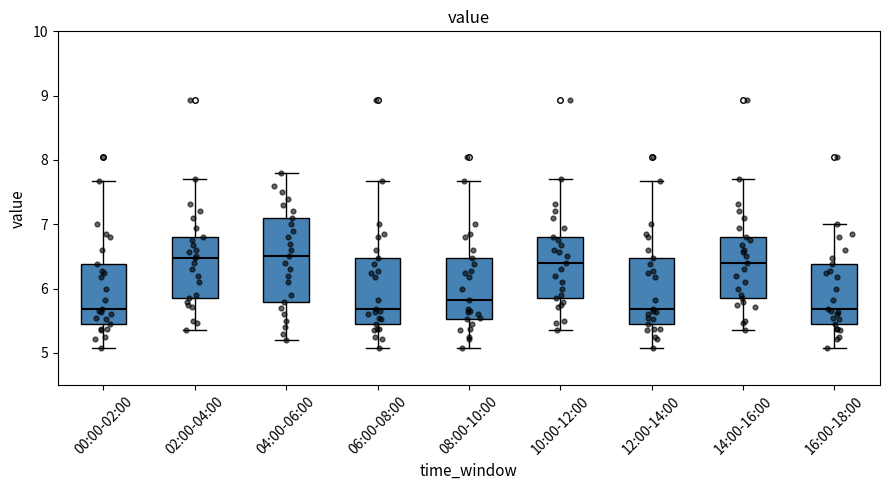

Where is the upper edge of the box for 02:00-04:00 on the y-axis? The values are not printed on the chart, so give them approximately, as read against the axis.

6.8